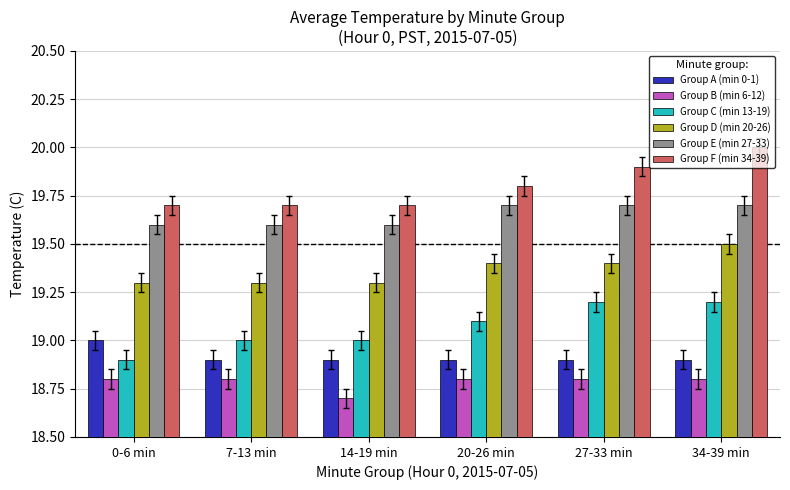

What position from the right is 14-19 min?

4